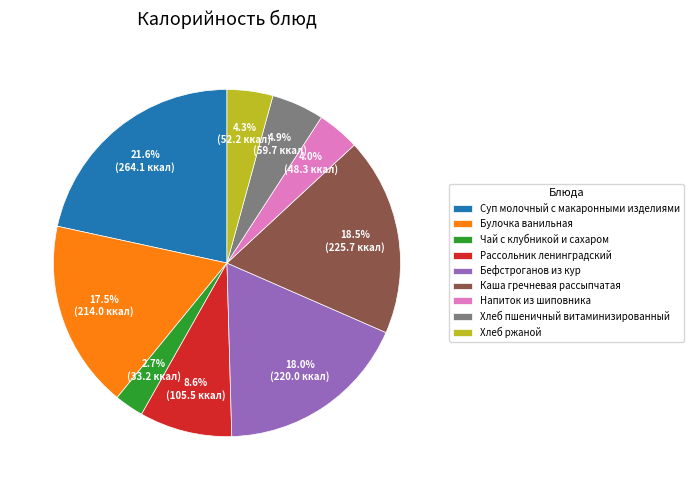

What portion of the pie excludes Хлеб ржаной?

95.7%